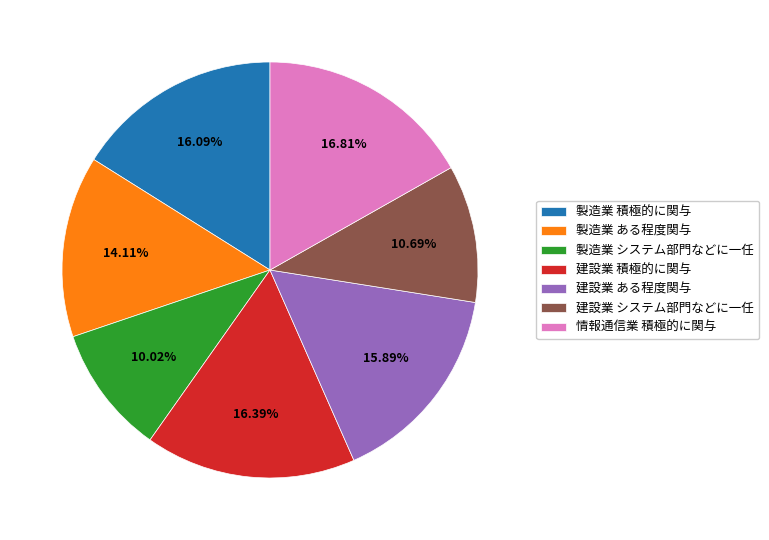

Count the number of slices in the pie.

7